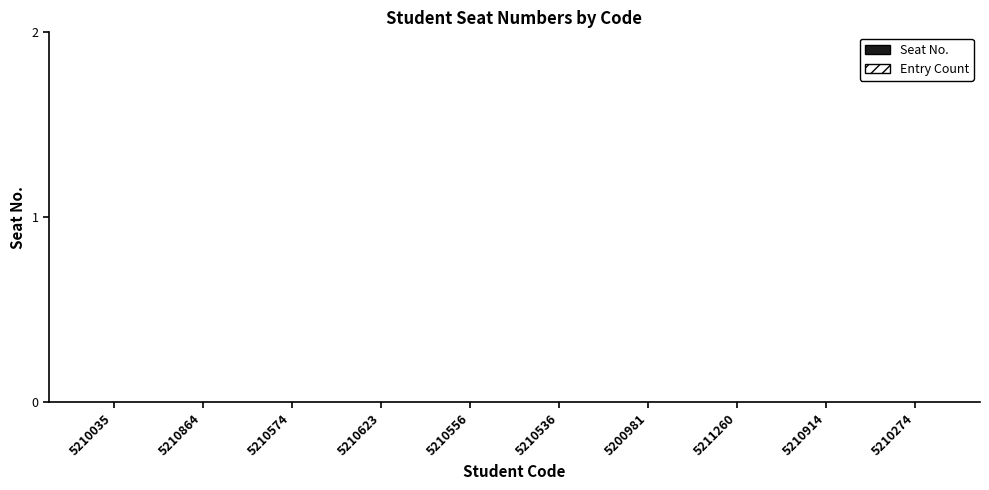

What is the label of the 6th bar from the left?

5210536